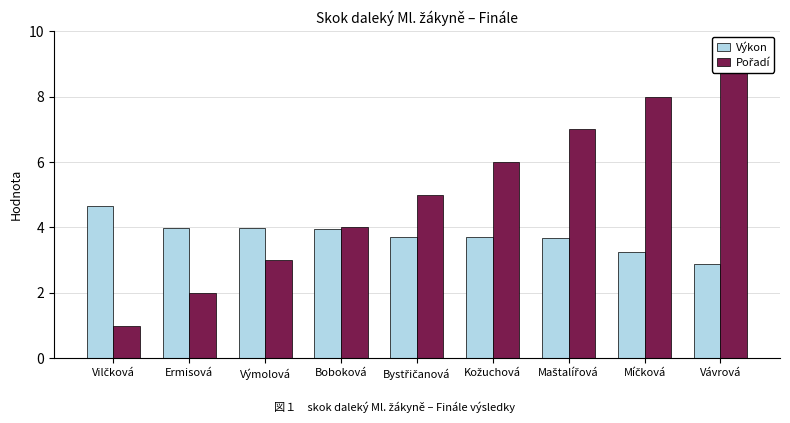

What is the difference between the maximum and minimum values in the Výkon series?

1.8